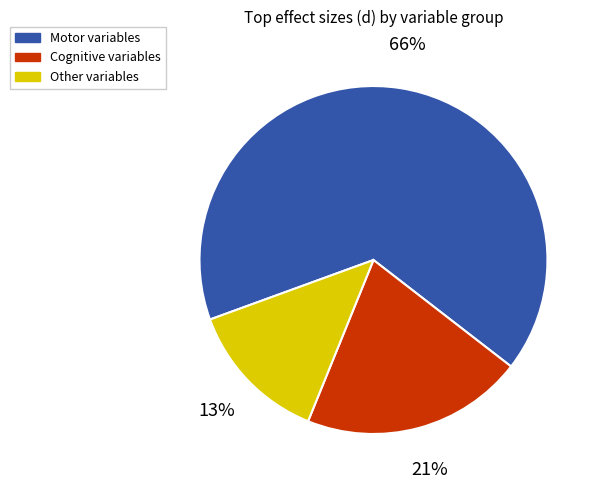

Between Motor variables and Other variables, which is larger?

Motor variables